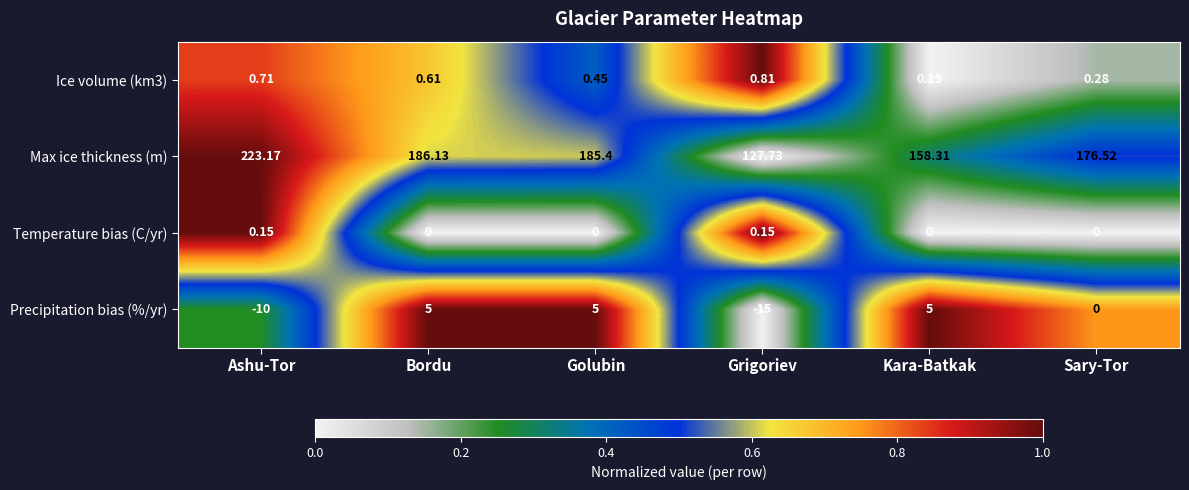

At how many categories does at least one series exceed 0?

6